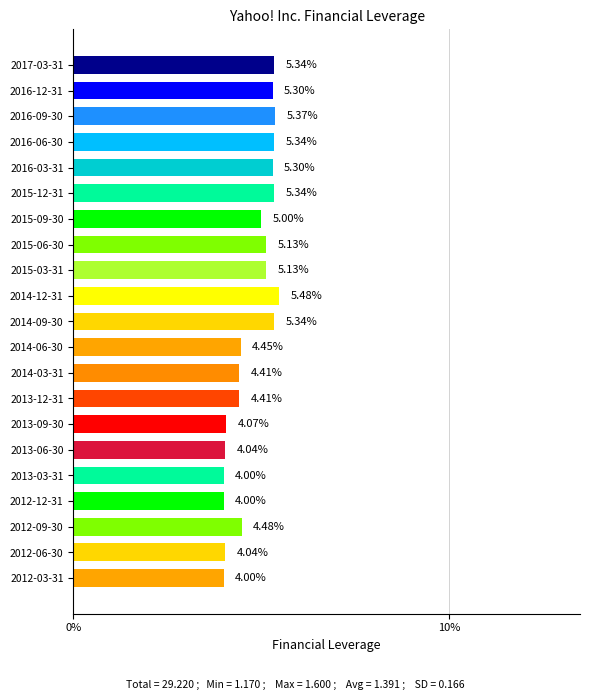

What is the change in value from 2014-09-30 to 2014-06-30?

-0.9